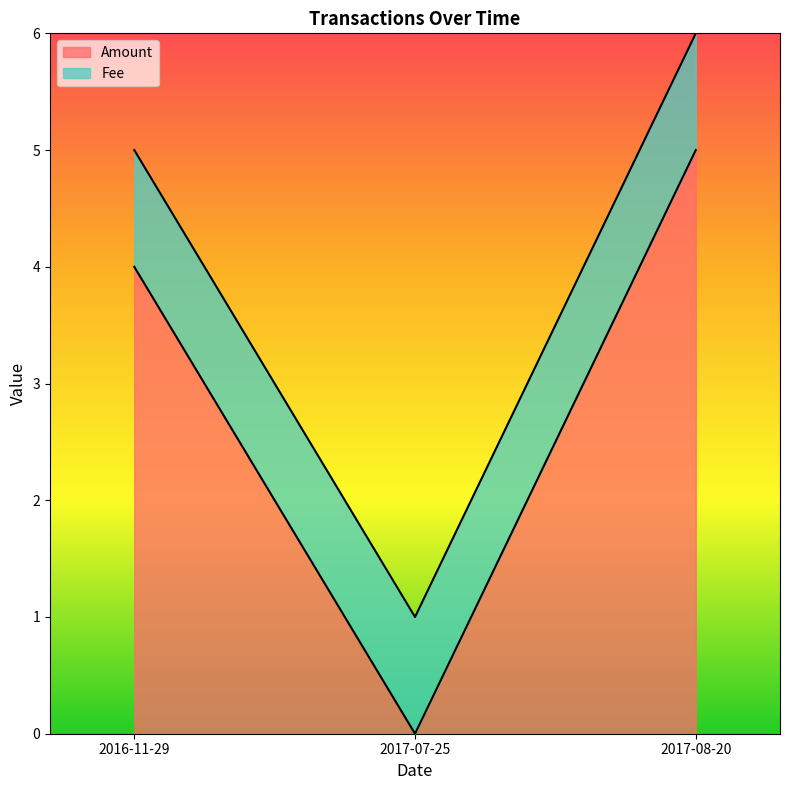

What value does the data have at 2017-08-20?

5